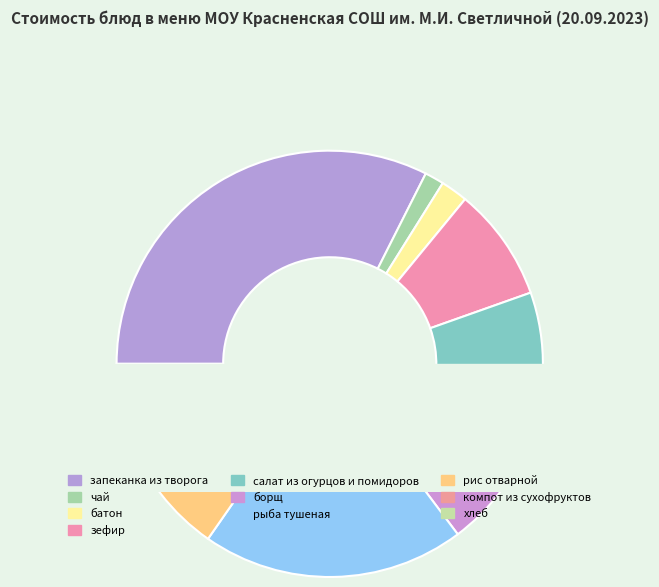

Rank the categories by value from lowest to highest.

чай, батон, хлеб, компот из сухофруктов, борщ, зефир, рис отварной, салат из огурцов и помидоров, рыба тушеная, запеканка из творога